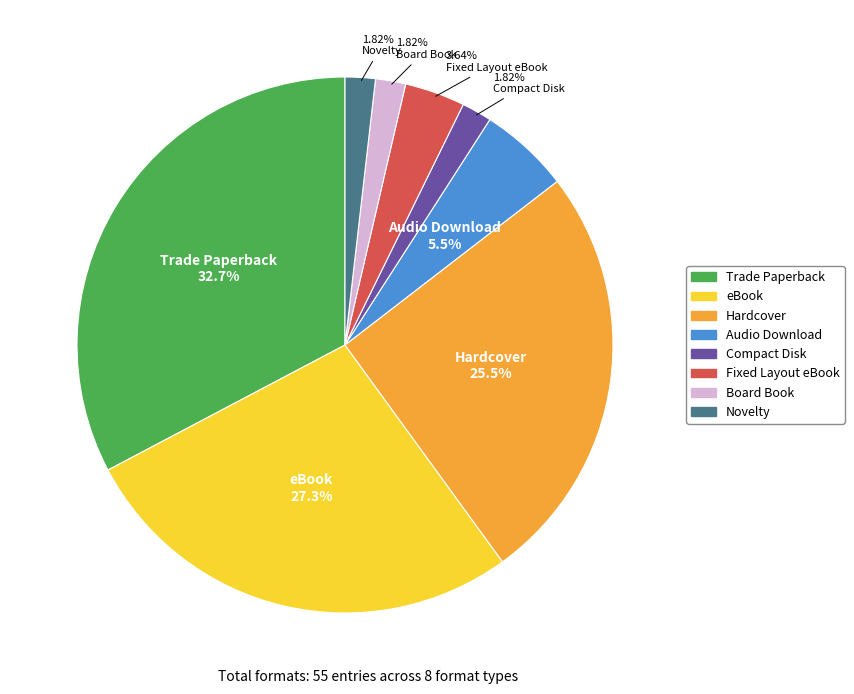

How many segments does this pie chart have?

8